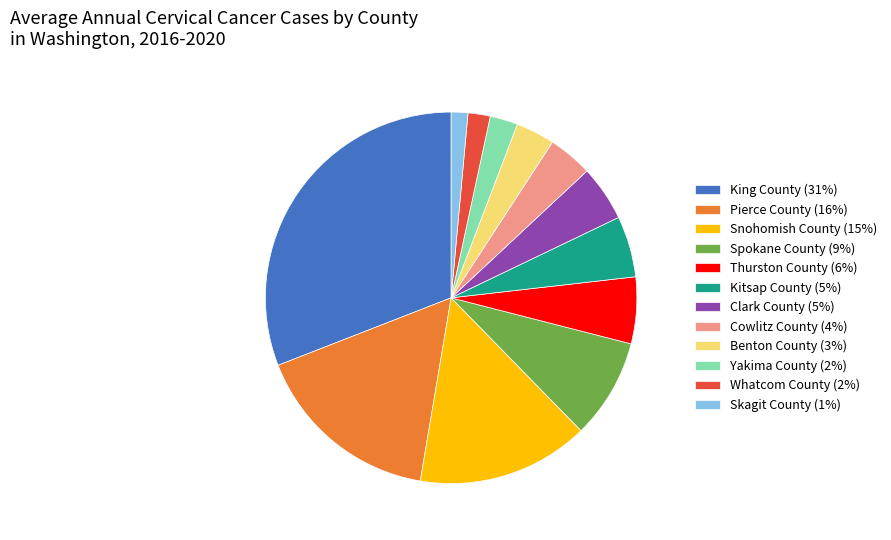

The Pierce County slice represents 11% of the pie. True or false?

False